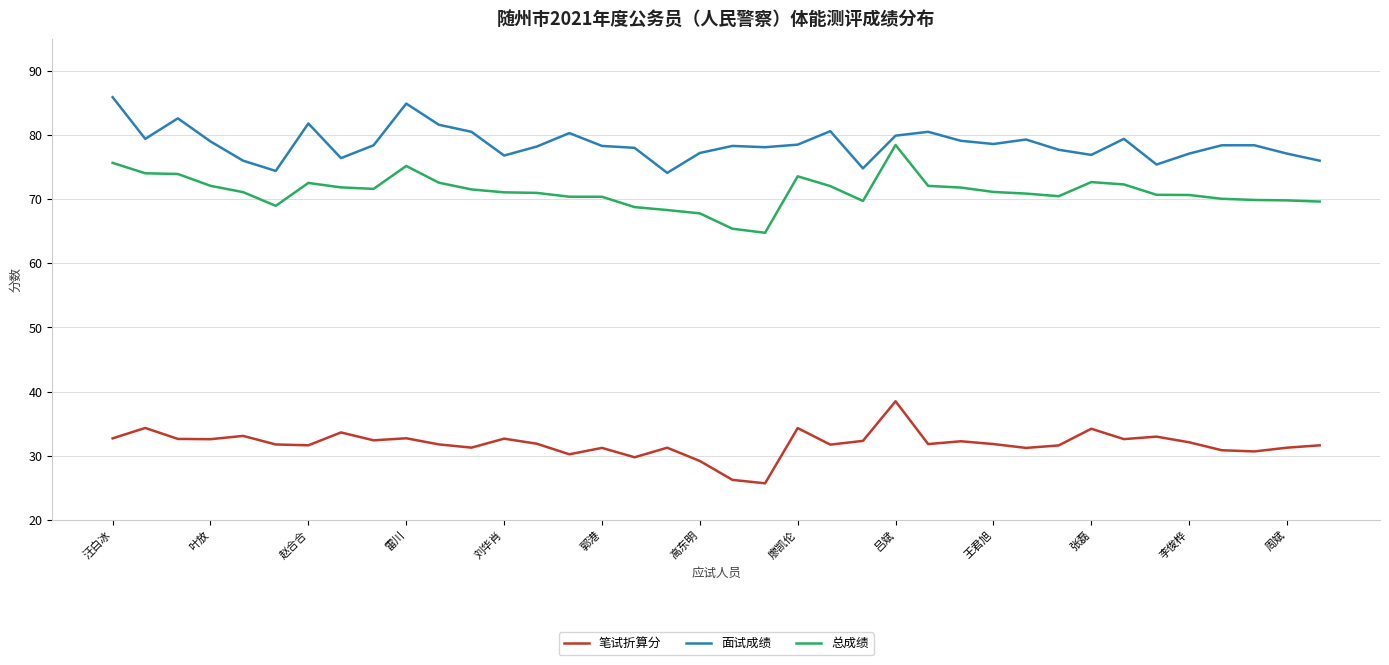

True or false: 总成绩 and 笔试折算分 intersect in this chart.

False